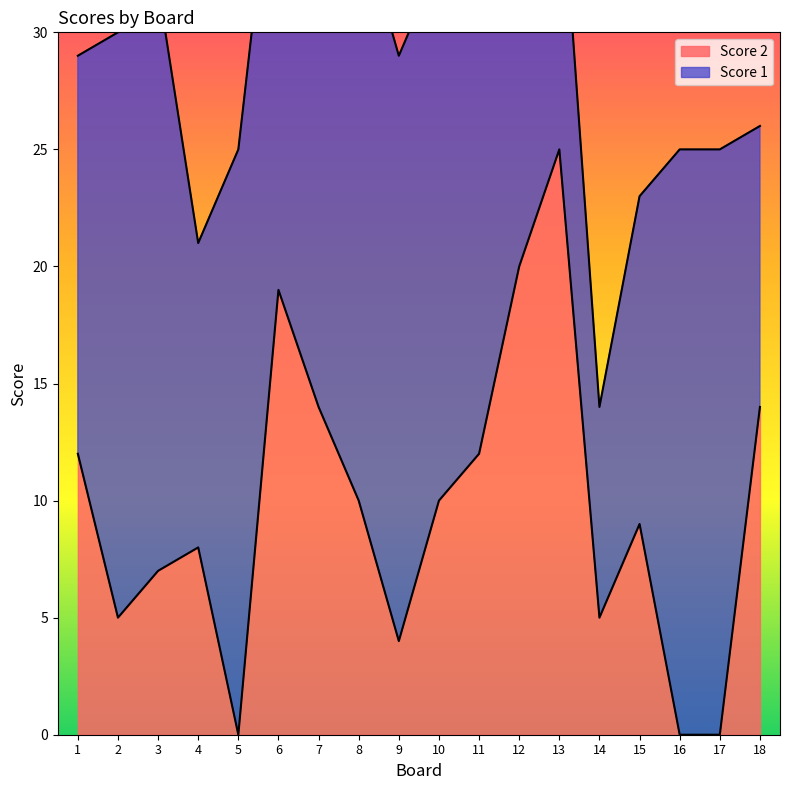

Rank the categories by value from highest to lowest.

13, 12, 6, 7, 18, 1, 11, 8, 10, 15, 4, 3, 2, 14, 9, 5, 16, 17